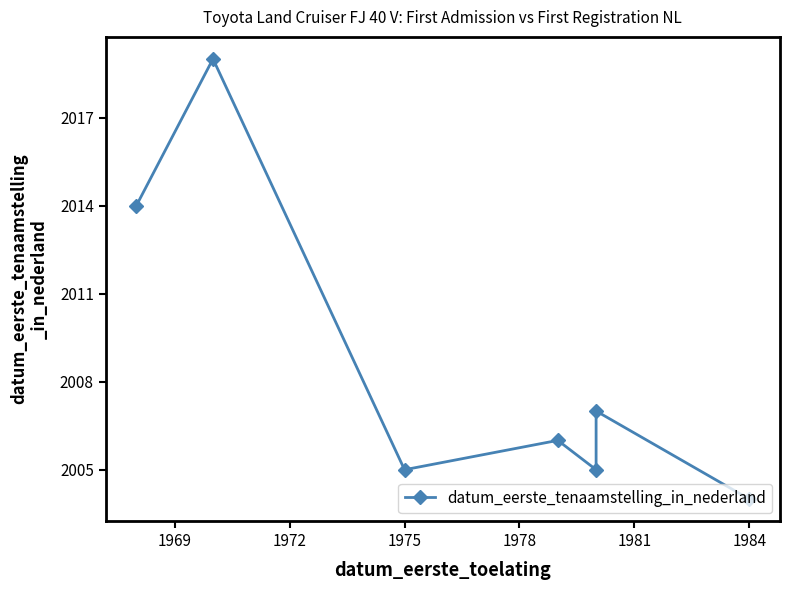

What is the average value?

2009